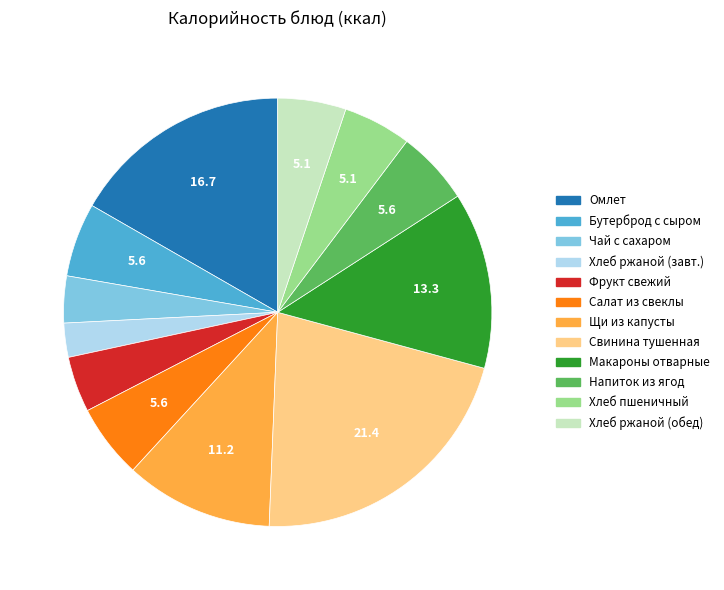

Is there a majority slice in this chart?

No